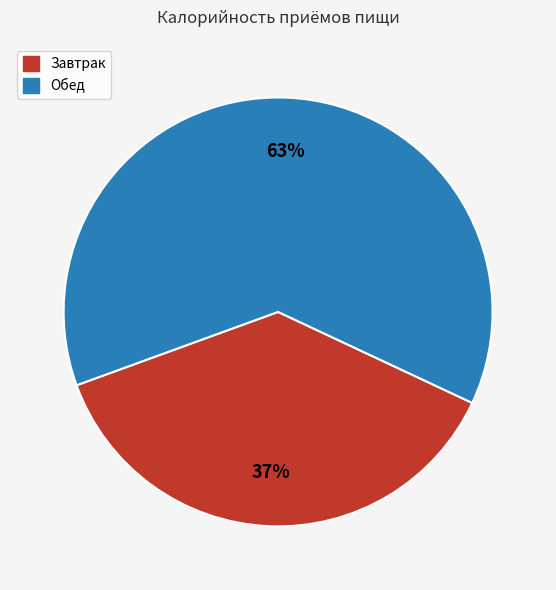

To the nearest percent, what is the average slice percentage?

50%